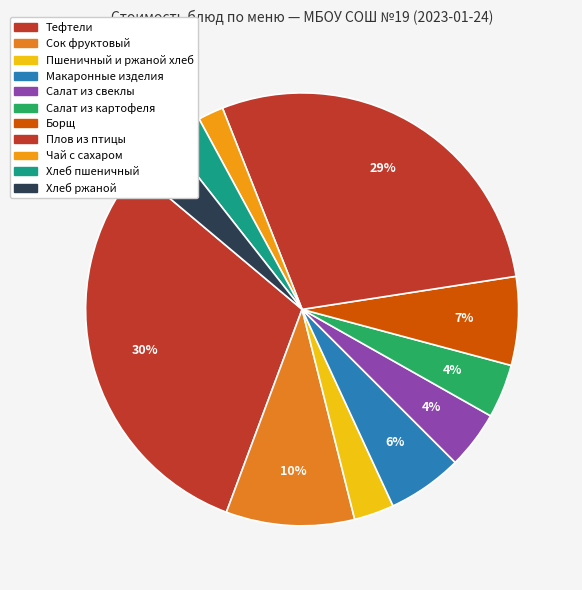

How many slices are in this pie chart?

11